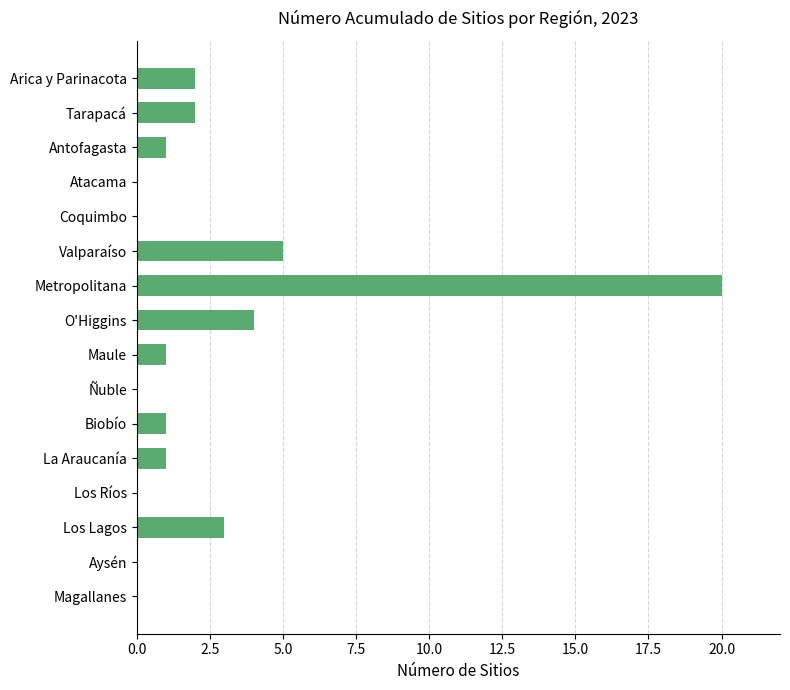

How many series are shown in this chart?

1